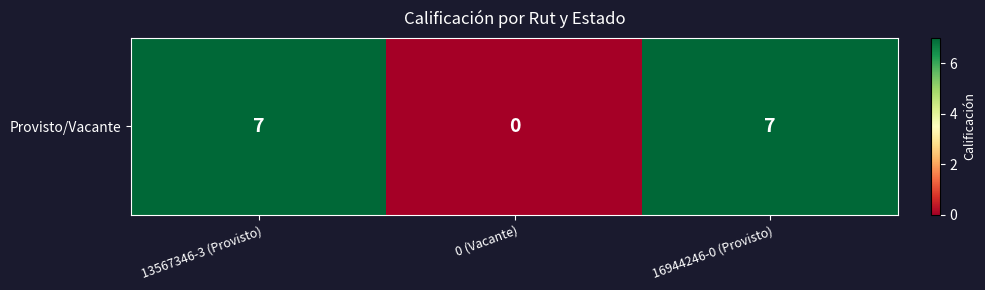

True or false: the data shows 2 at 16944246-0 (Provisto).

False